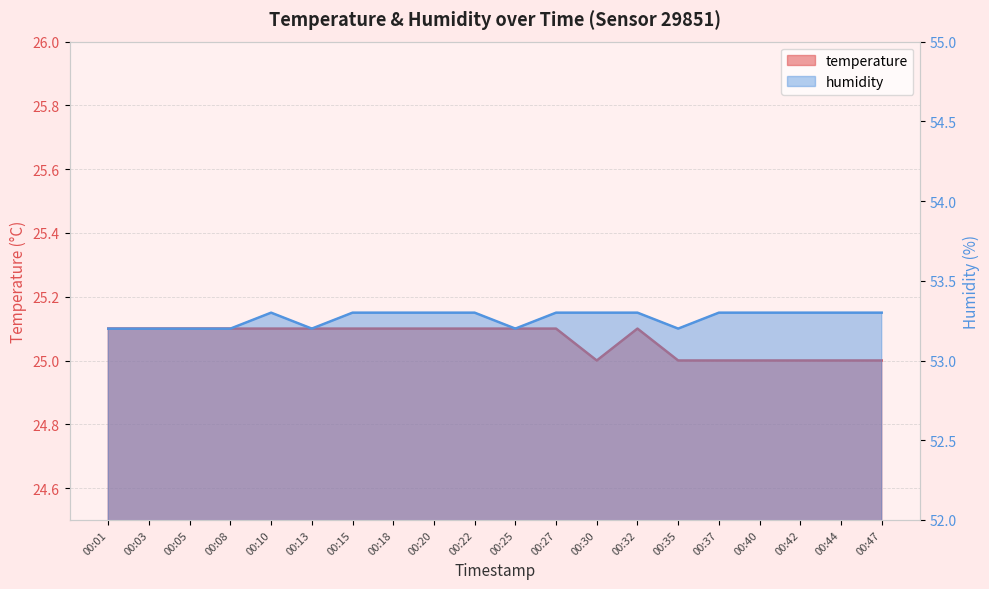

What is the value of the humidity point at the 20th from the left?

53.3